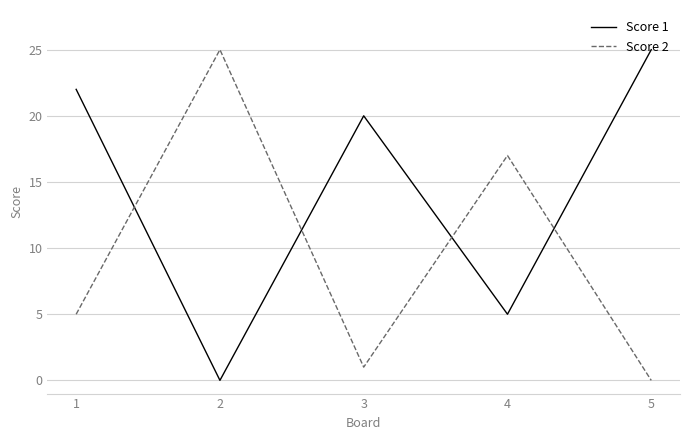

List the series in order of their overall mean, lowest first.

Score 2, Score 1